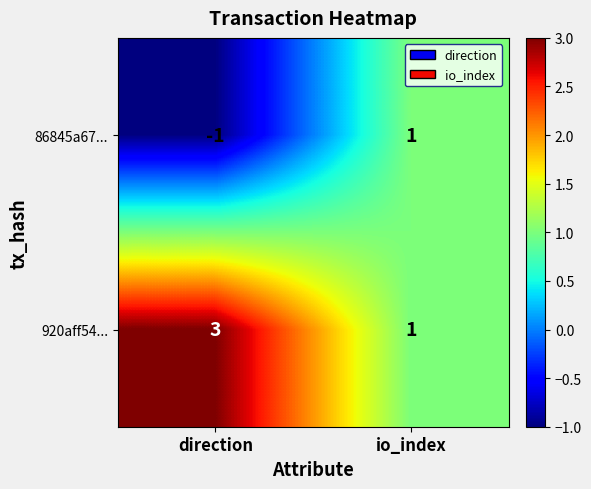

True or false: 920aff54... has a value of 3 at direction.

True